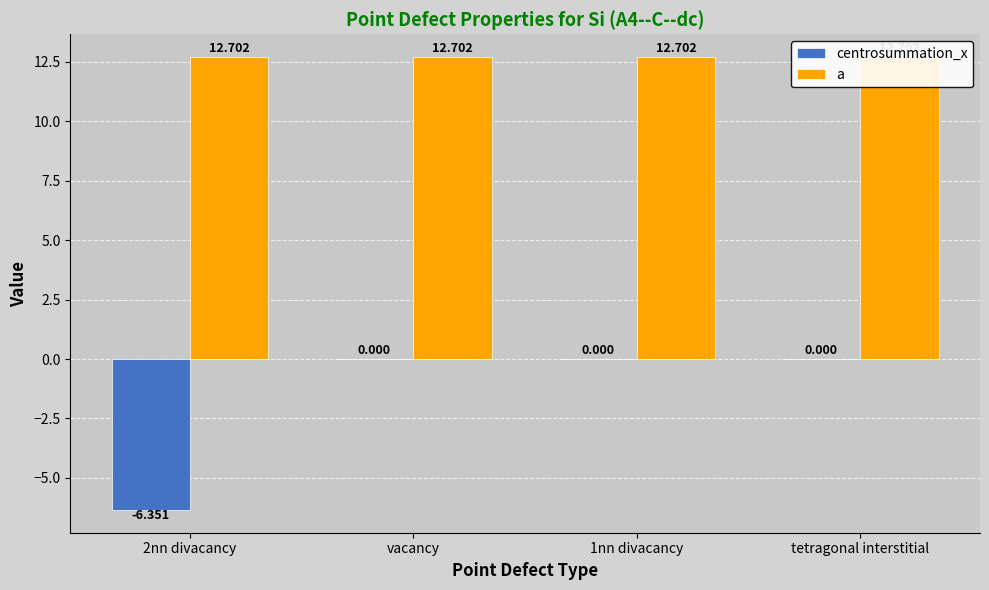

Reading right to left, extract all data points from this chart.

centrosummation_x: 0.0	0.0	0.0	-6.4
a: 12.7	12.7	12.7	12.7